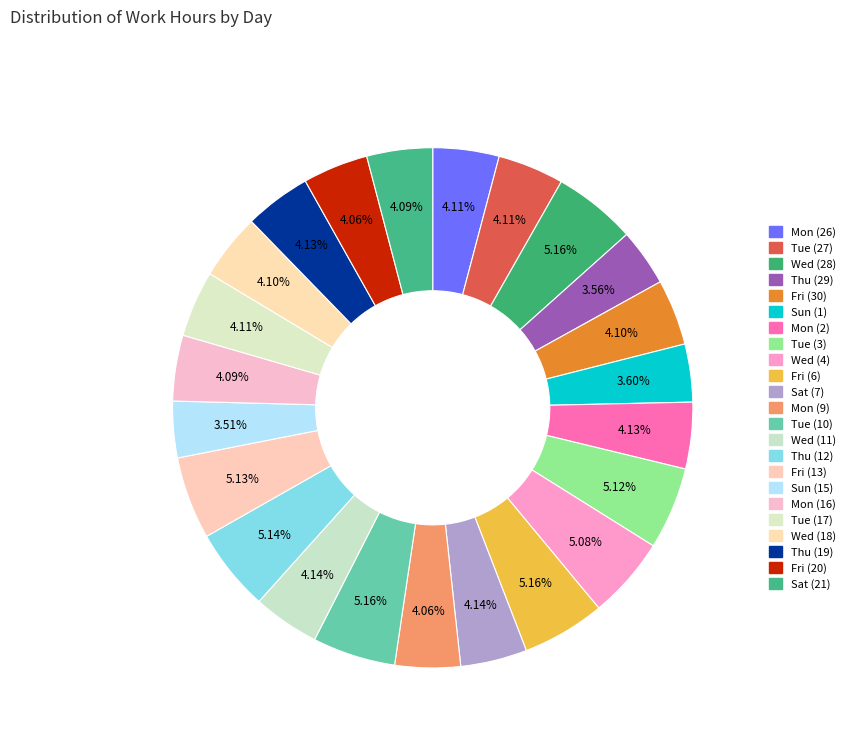

Does Tue (17) represent more than half of the total?

No